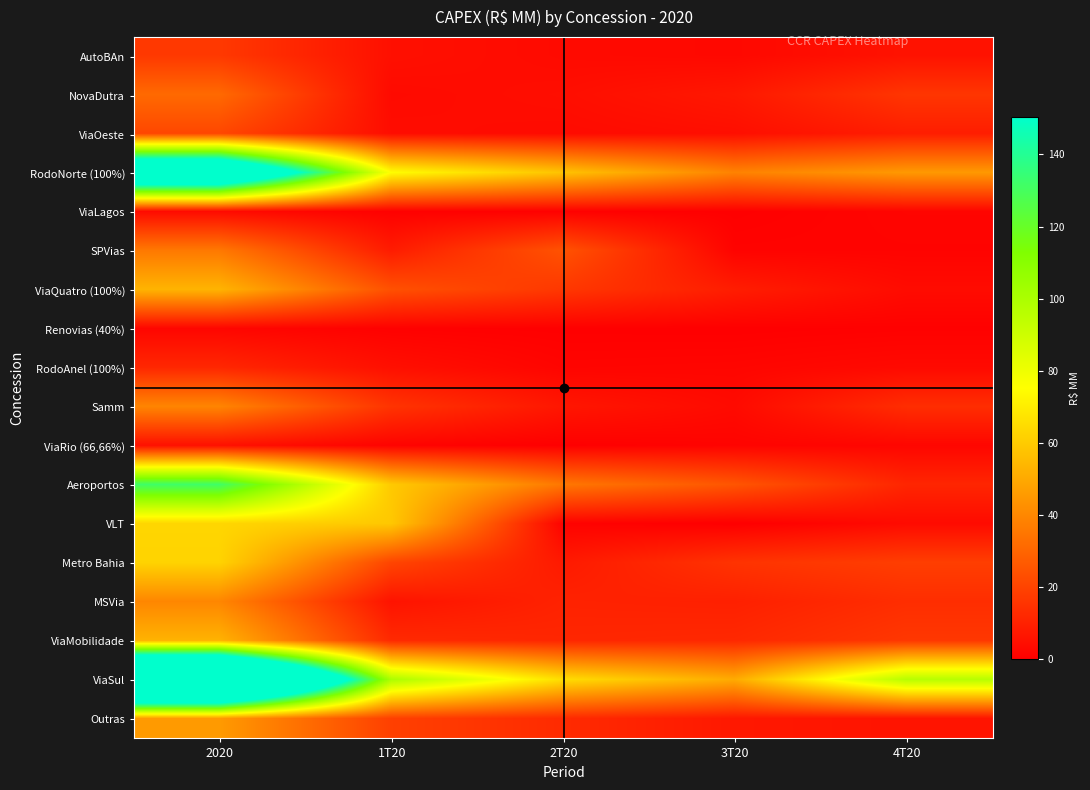

Reading left to right, list all the values displayed in this chart.

AutoBAn: 2020=17.0	1T20=5.0	2T20=3.4	3T20=2.8	4T20=5.8
NovaDutra: 2020=31.4	1T20=3.4	2T20=4.5	3T20=7.4	4T20=16.1
ViaOeste: 2020=21.2	1T20=4.1	2T20=3.5	3T20=4.6	4T20=9.0
RodoNorte (100%): 2020=216.9	1T20=75.1	2T20=57.7	3T20=38.7	4T20=45.4
ViaLagos: 2020=3.4	1T20=0.6	2T20=0.6	3T20=0.4	4T20=1.8
SPVias: 2020=35.8	1T20=8.5	2T20=24.6	3T20=1.3	4T20=1.4
ViaQuatro (100%): 2020=53.3	1T20=24.1	2T20=16.6	3T20=8.9	4T20=3.7
Renovias (40%): 2020=2.1	1T20=0.7	2T20=0.4	3T20=0.3	4T20=0.7
RodoAnel (100%): 2020=11.8	1T20=4.9	2T20=1.7	3T20=2.0	4T20=3.2
Samm: 2020=39.5	1T20=15.6	2T20=6.9	3T20=3.4	4T20=13.6
ViaRio (66,66%): 2020=5.1	1T20=1.3	2T20=0.3	3T20=1.4	4T20=2.1
Aeroportos: 2020=131.8	1T20=59.7	2T20=35.4	3T20=25.3	4T20=11.4
VLT: 2020=63.4	1T20=59.2	2T20=1.1	3T20=0.0	4T20=3.5
Metro Bahia: 2020=62.6	1T20=20.7	2T20=7.9	3T20=15.4	4T20=18.6
MSVia: 2020=39.9	1T20=6.0	2T20=10.4	3T20=9.8	4T20=13.7
ViaMobilidade: 2020=53.0	1T20=12.6	2T20=11.6	3T20=12.2	4T20=16.6
ViaSul: 2020=312.5	1T20=100.1	2T20=65.4	3T20=50.6	4T20=96.4
Outras: 2020=45.8	1T20=19.2	2T20=12.9	3T20=7.5	4T20=6.2